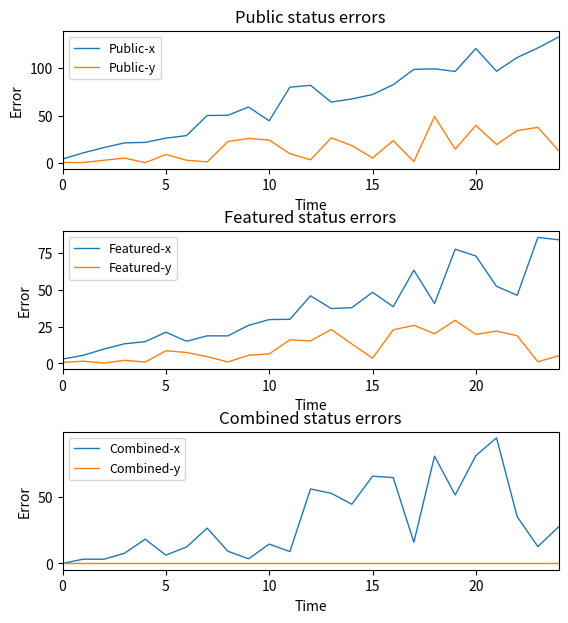

What is the highest value of the Public-x series?

132.8